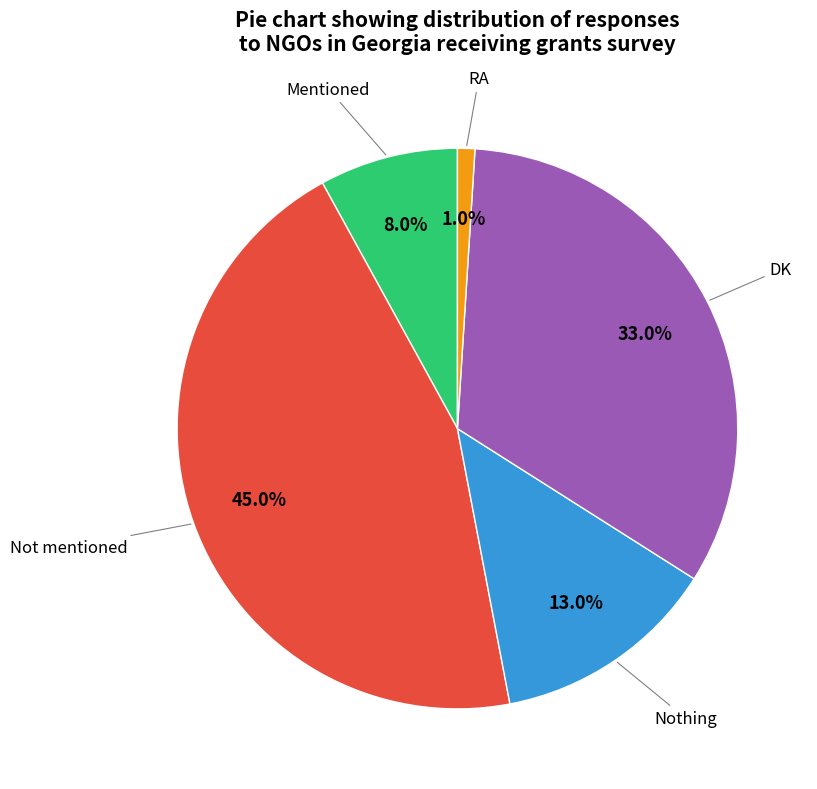

Is there a majority slice in this chart?

No